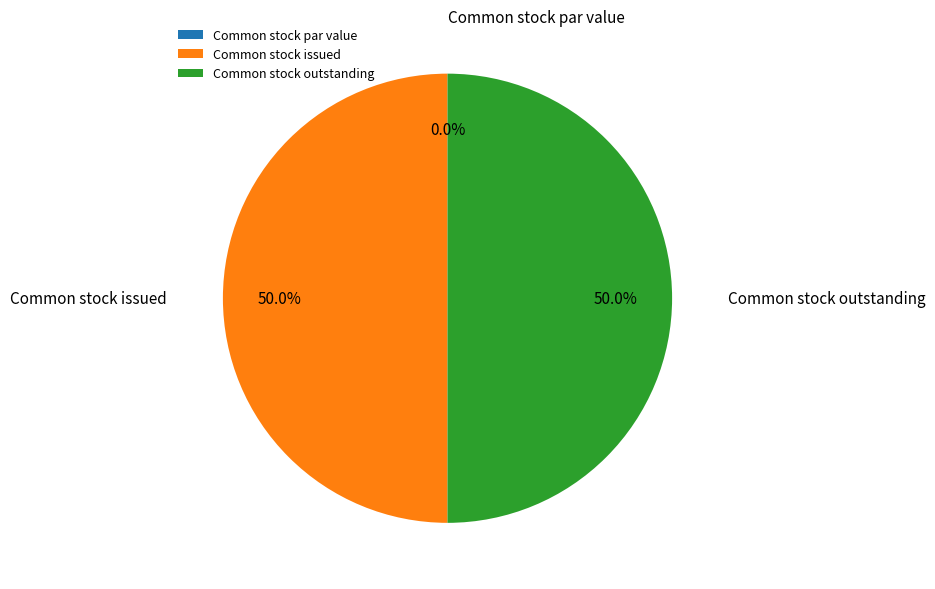

Count the number of slices in the pie.

3